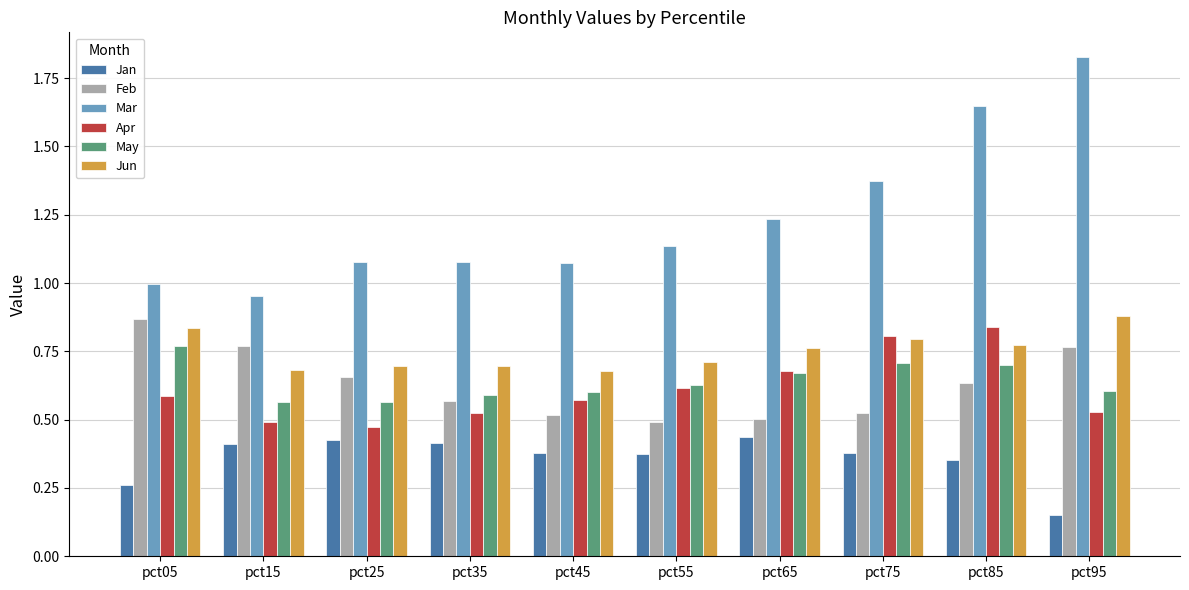

Is it true that Jan equals 0.1 at pct65?

False